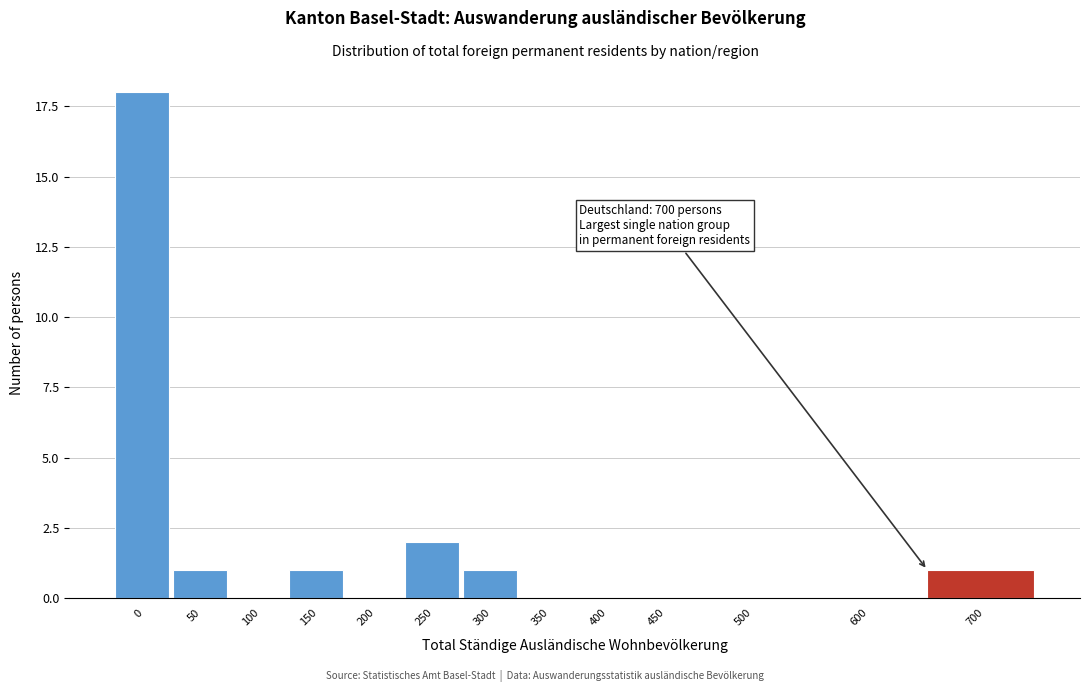

Reading right to left, transcribe all the data shown in this chart.

700=1	600=0	500=0	450=0	400=0	350=0	300=1	250=2	200=0	150=1	100=0	50=1	0=18